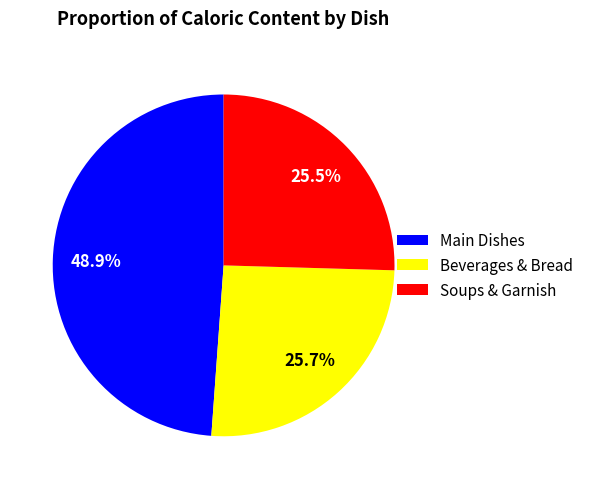

Approximately how many times larger is the value at Soups & Garnish compared to Beverages & Bread?

1.0